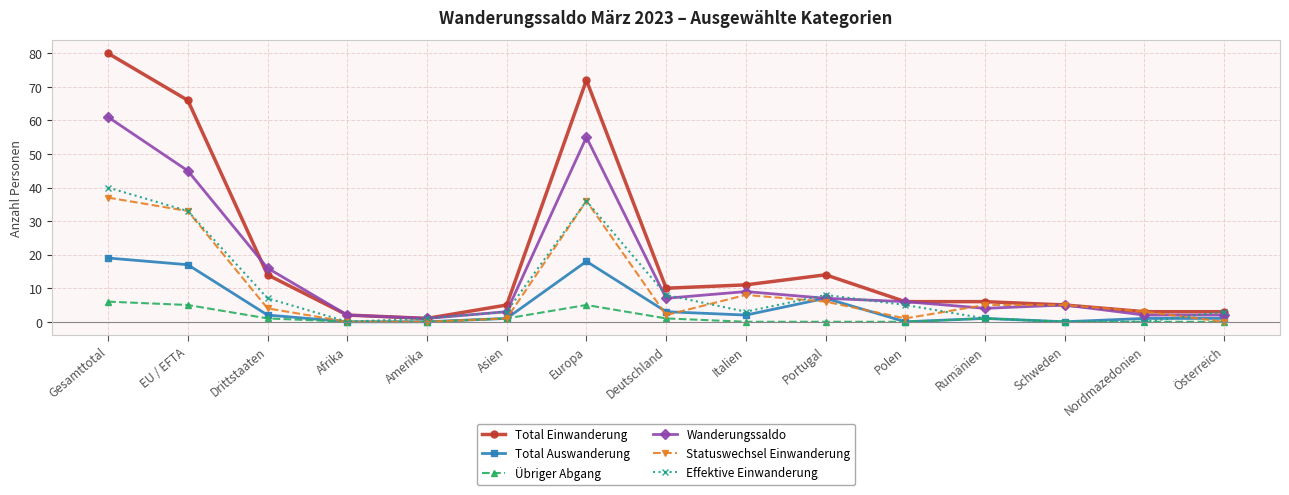

Which series changed the most between Italien and Schweden?

Total Einwanderung